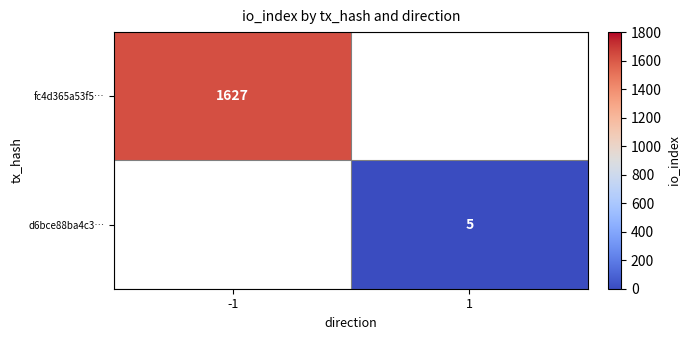

Which has a higher value, 1 or -1?

-1